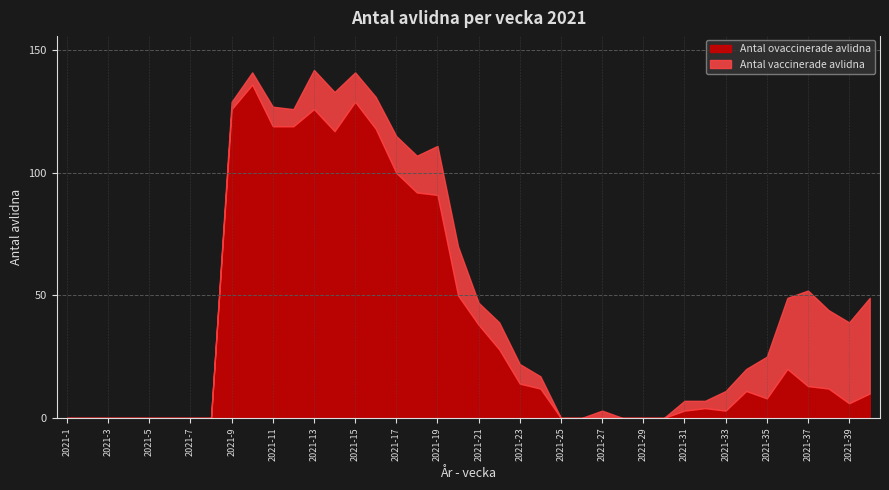

Is the value of Antal vaccinerade avlidna at 2021-23 greater than the value of Antal ovaccinerade avlidna at 2021-23?

No